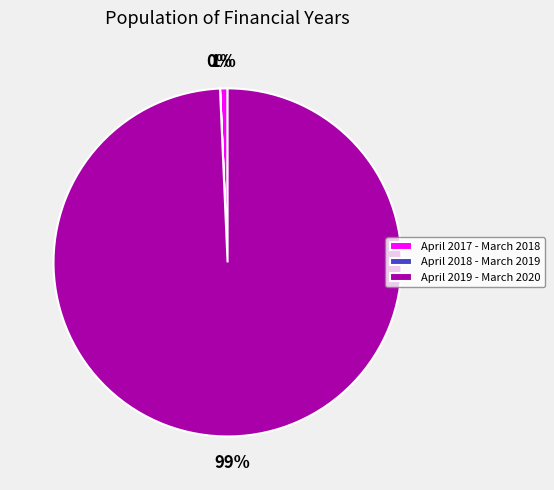

Combined, do April 2017 - March 2018 and April 2019 - March 2020 account for over 50%?

Yes